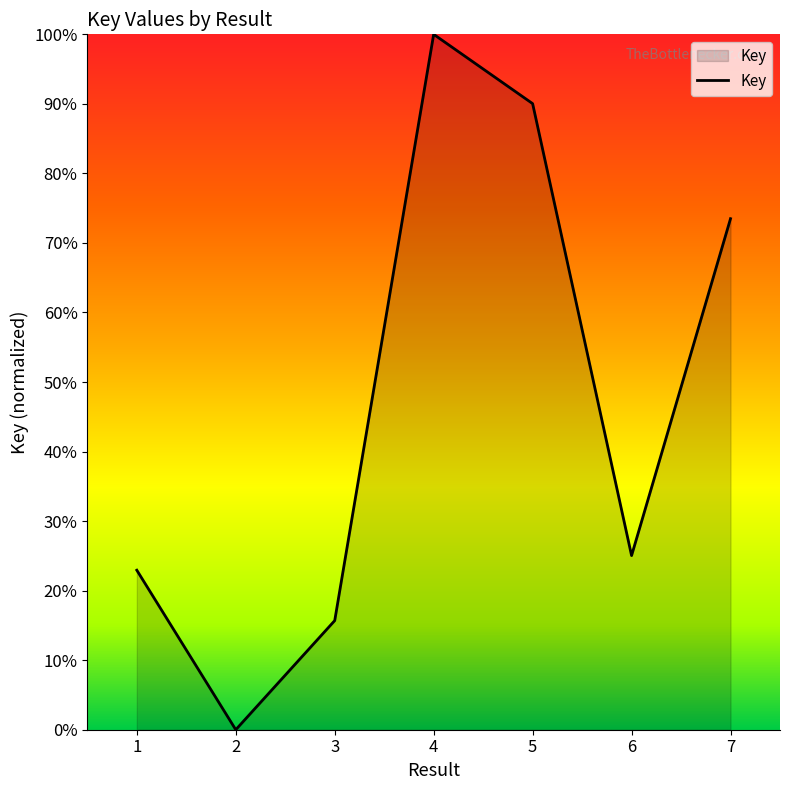

What value does the data have at 4?

100.0